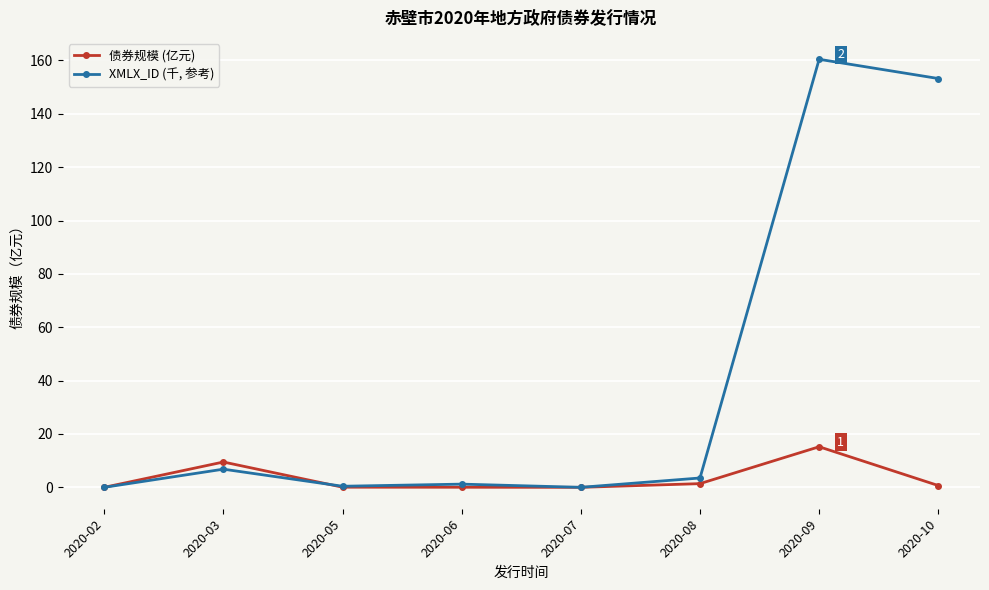

Which series has the largest range (max minus min)?

XMLX_ID (千, 参考)